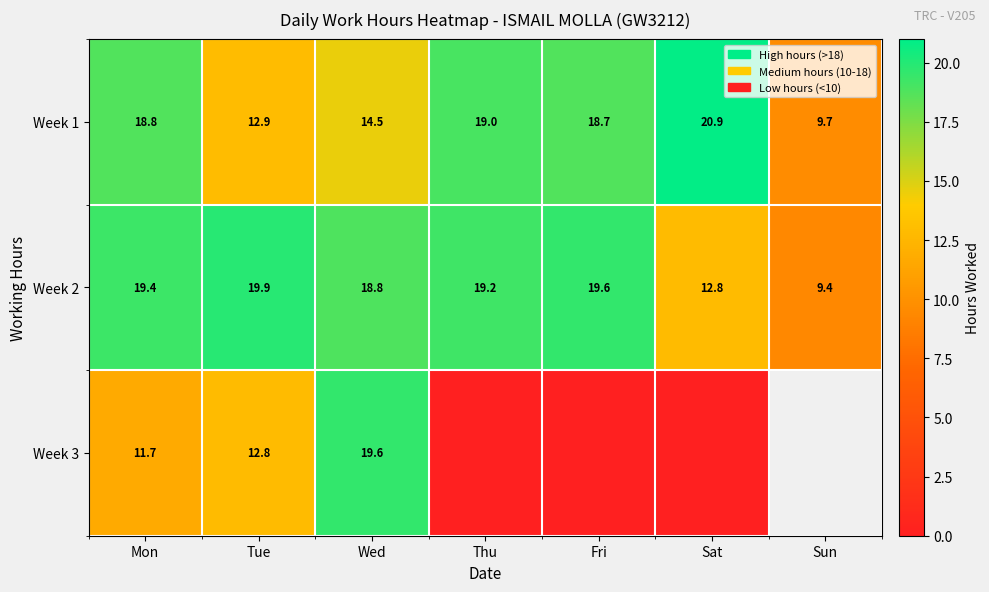

What is the difference between the highest and lowest values at Sat?

20.9